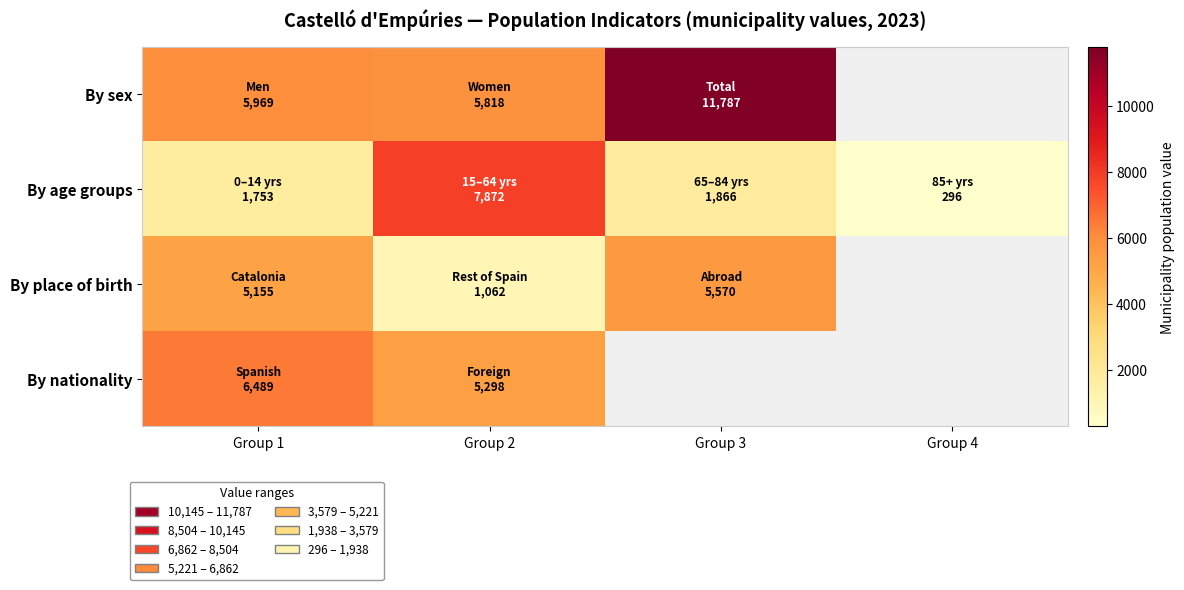

Is the value of By place of birth at Group 3 greater than the value of By sex at Group 1?

No